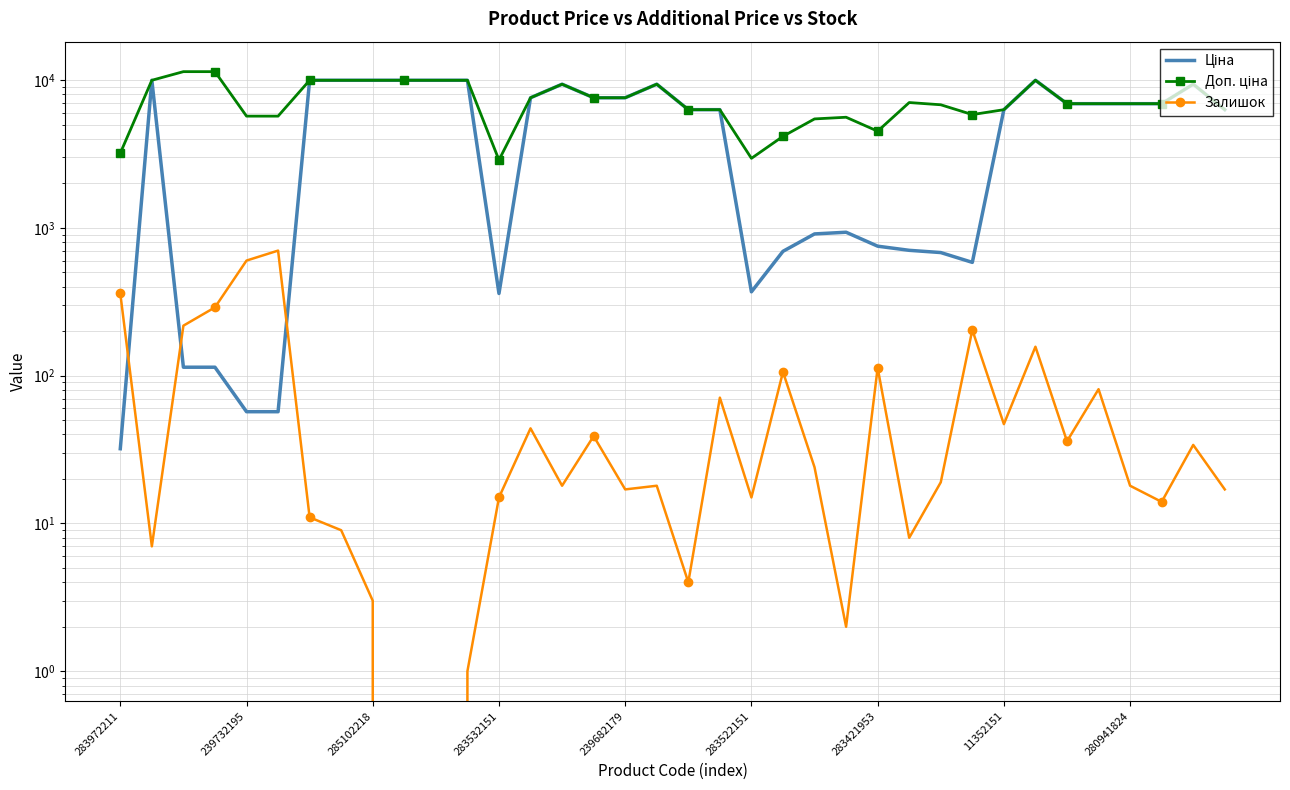

What is the total value across all series at 239682179?

15210.1